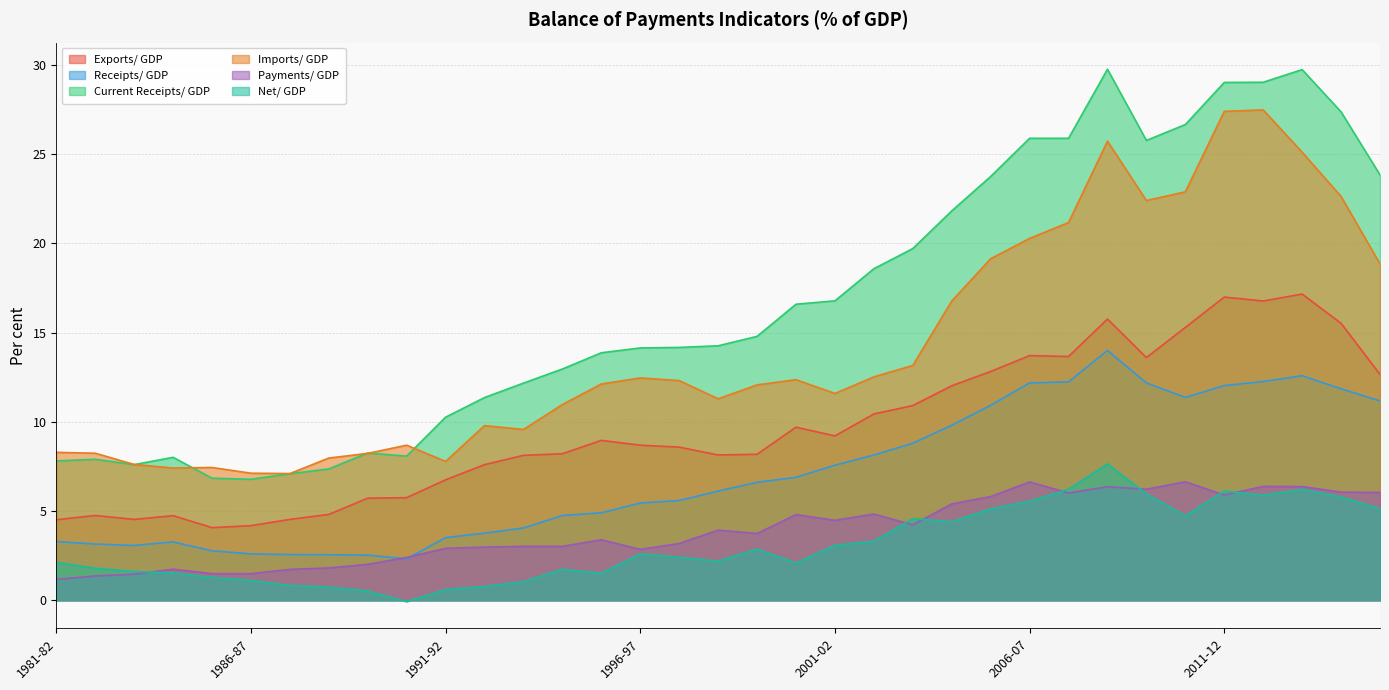

How many lines are shown in the chart?

6